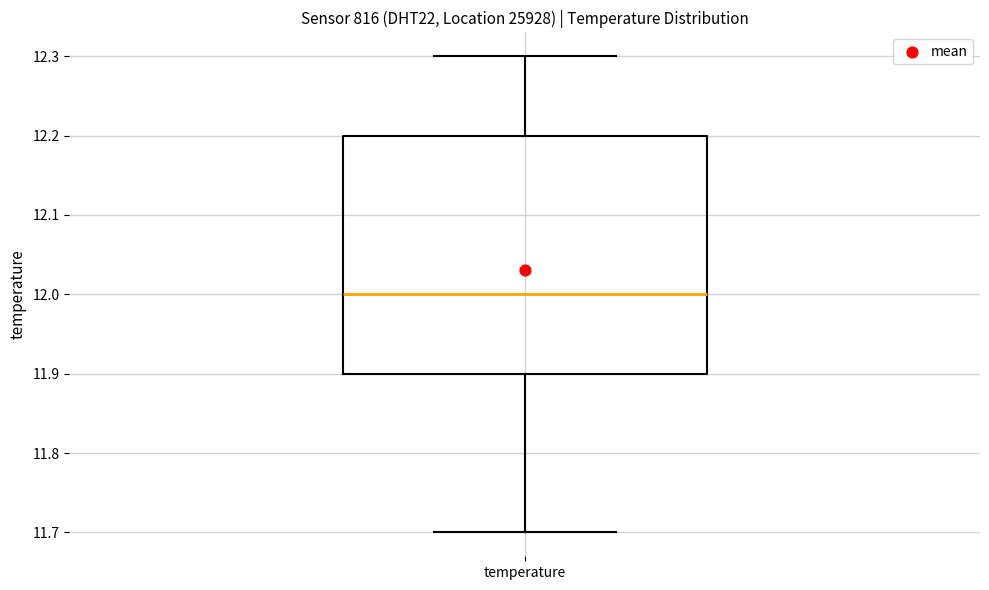

Read this box plot against the y-axis: the position of the median line, the range covered by the box, and the ends of both whiskers. The values are not printed on the chart, so give them approximately, as read against the axis.

median 12.0, box 11.9 to 12.2, whiskers 11.7 to 12.3